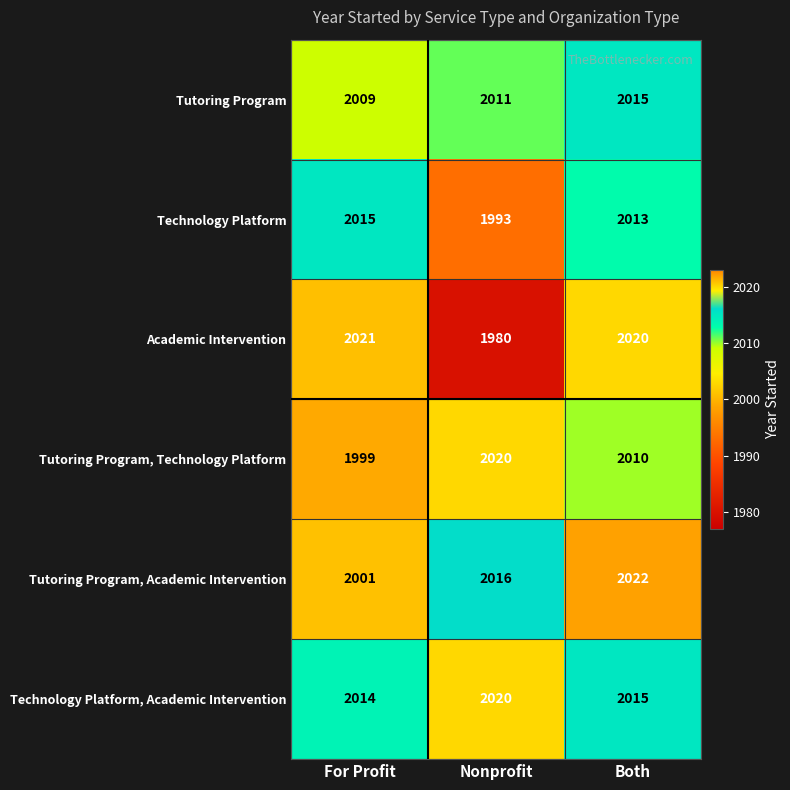

List the labels in order of Academic Intervention value, smallest first.

Nonprofit, Both, For Profit